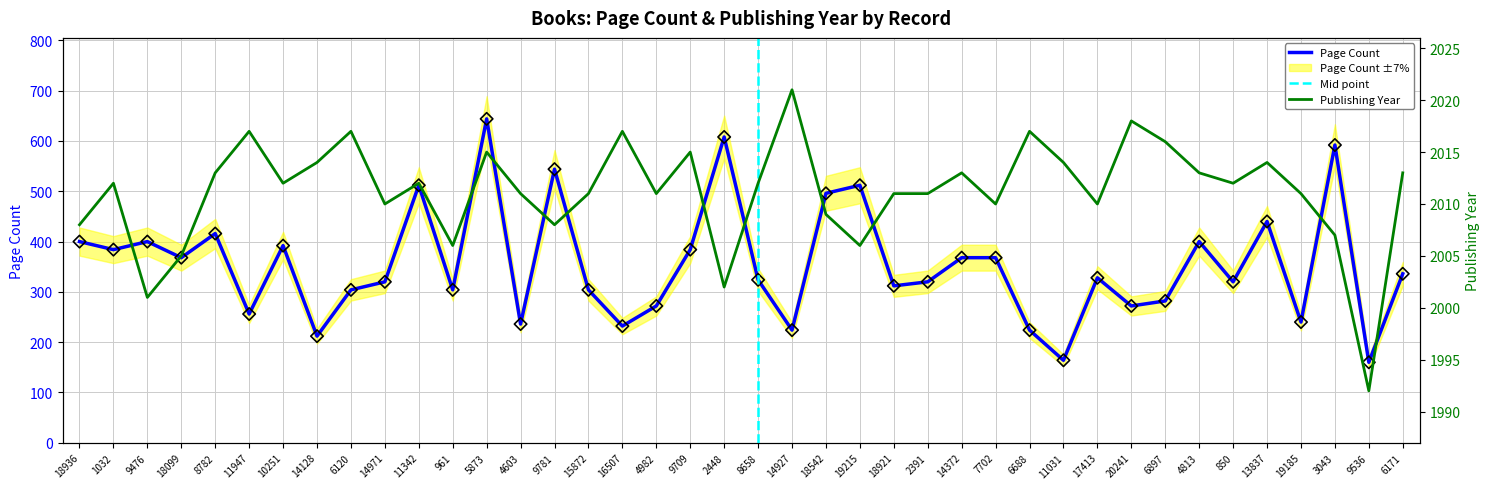

Which series contains the lowest Y value?

pageCount